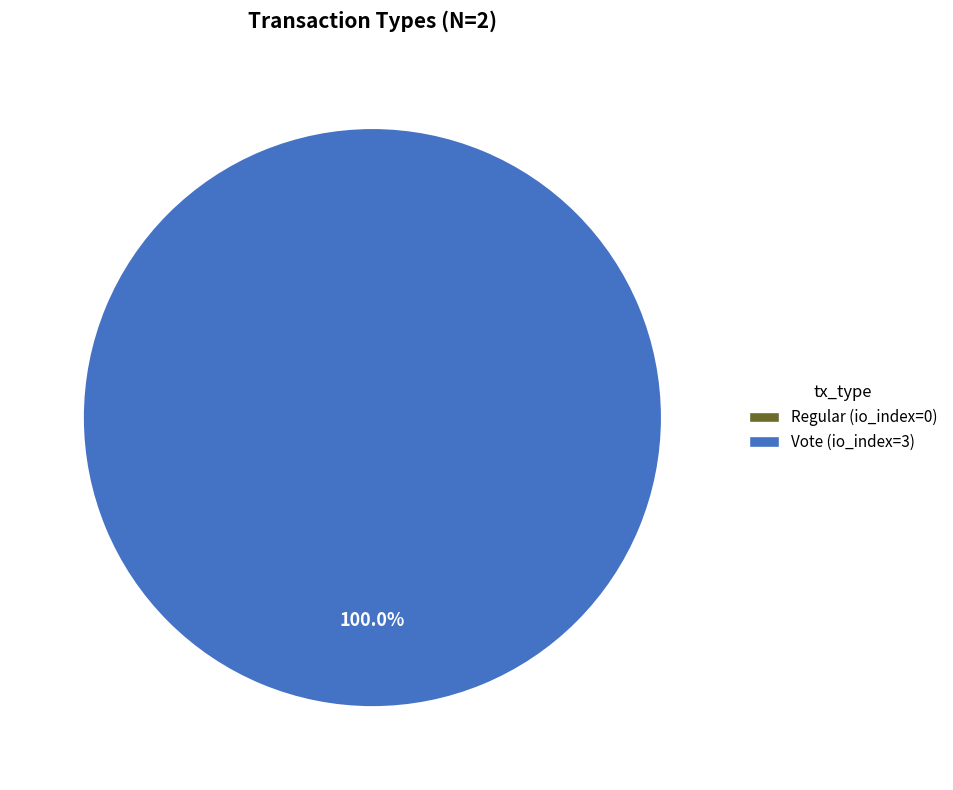

Do Vote and Regular together represent more than half of the pie?

Yes